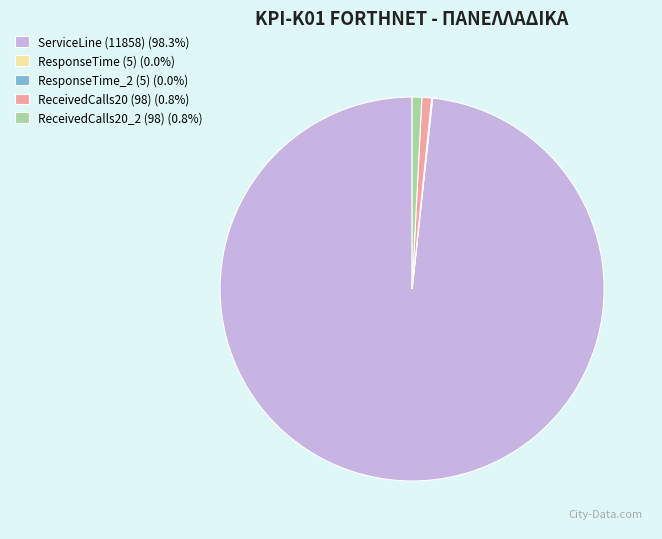

What is the ratio of the value at ReceivedCalls20_2 (98) (0.8%) to the value at ReceivedCalls20 (98) (0.8%)?

1.0